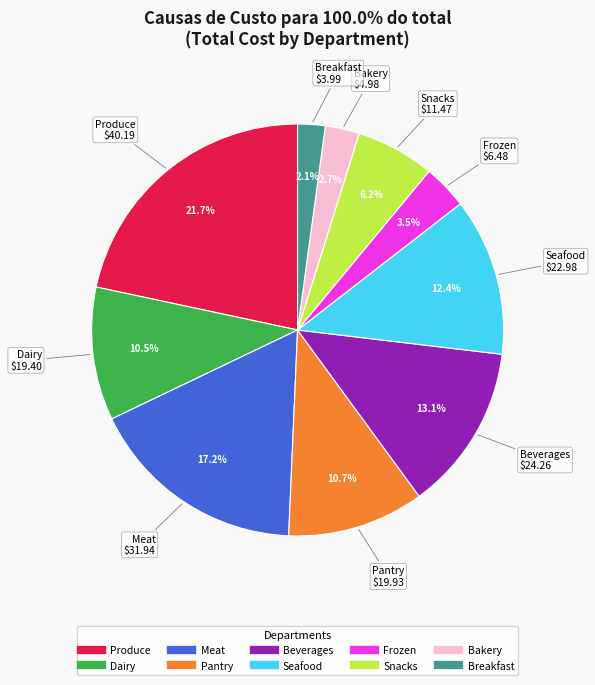

Is the sum of Dairy and Beverages greater than half?

No